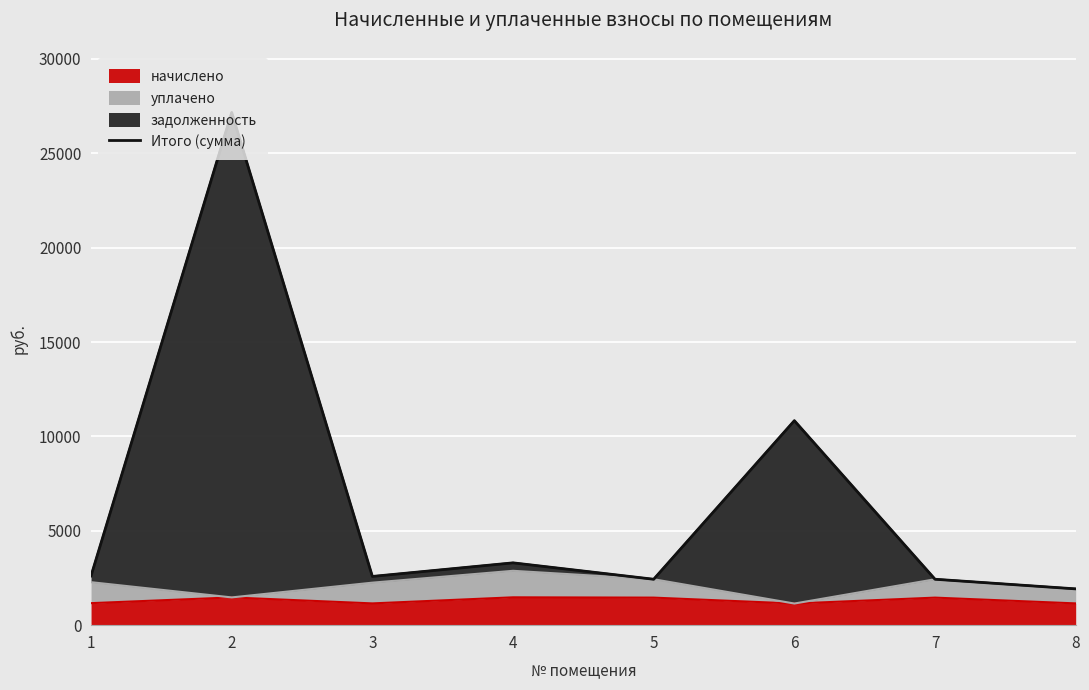

What is the value of the 3rd point from the left?

2581.6